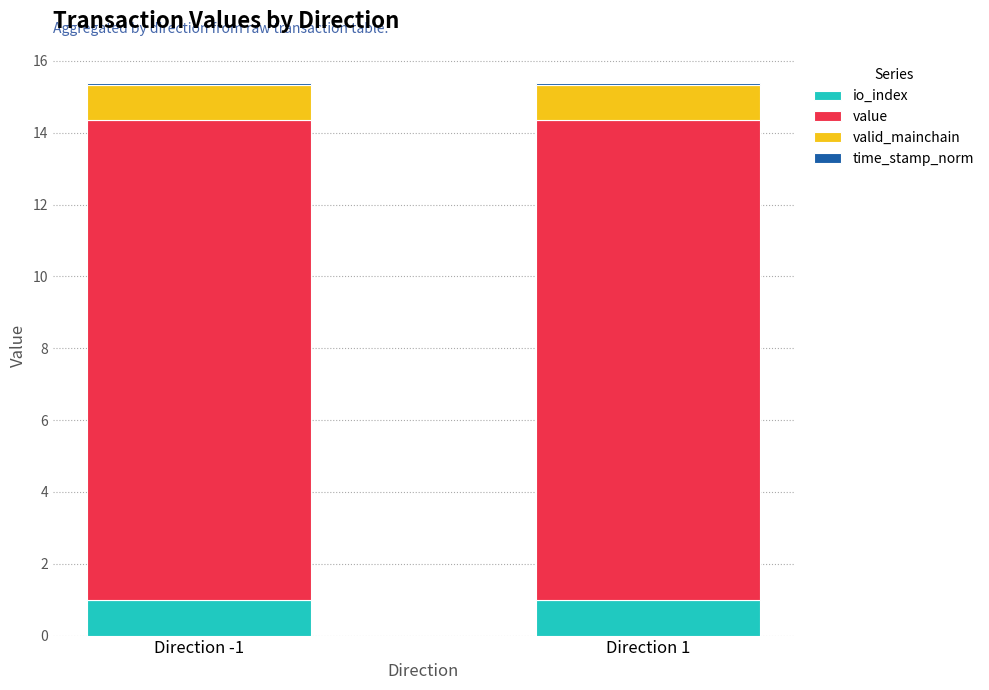

Count the number of data series in this chart.

4